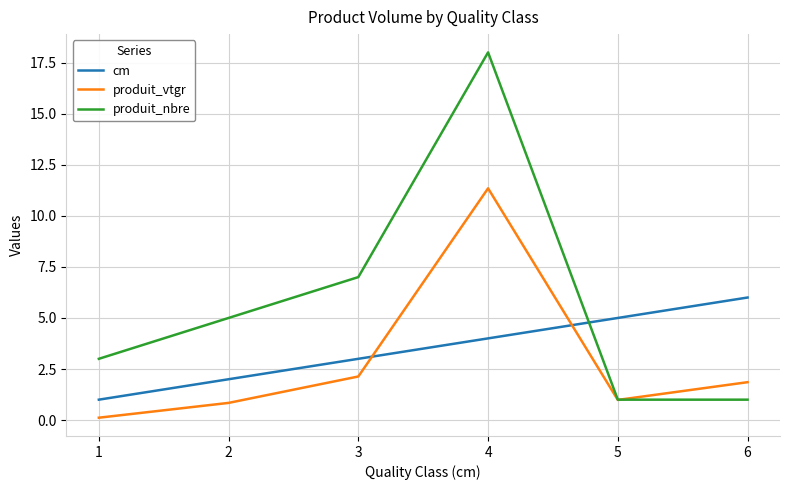

Count the number of categories in the chart.

6